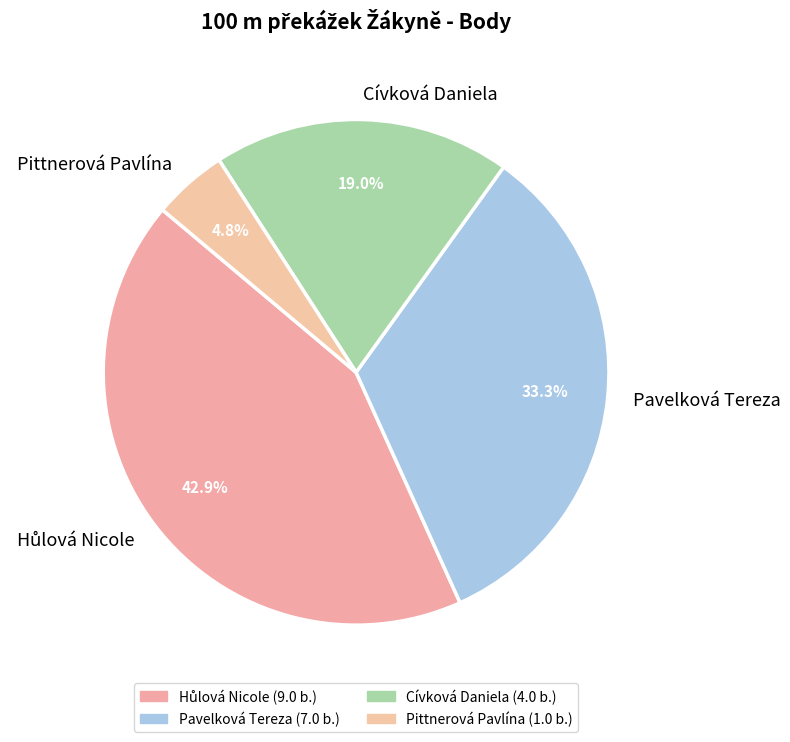

Count the number of slices in the pie.

4